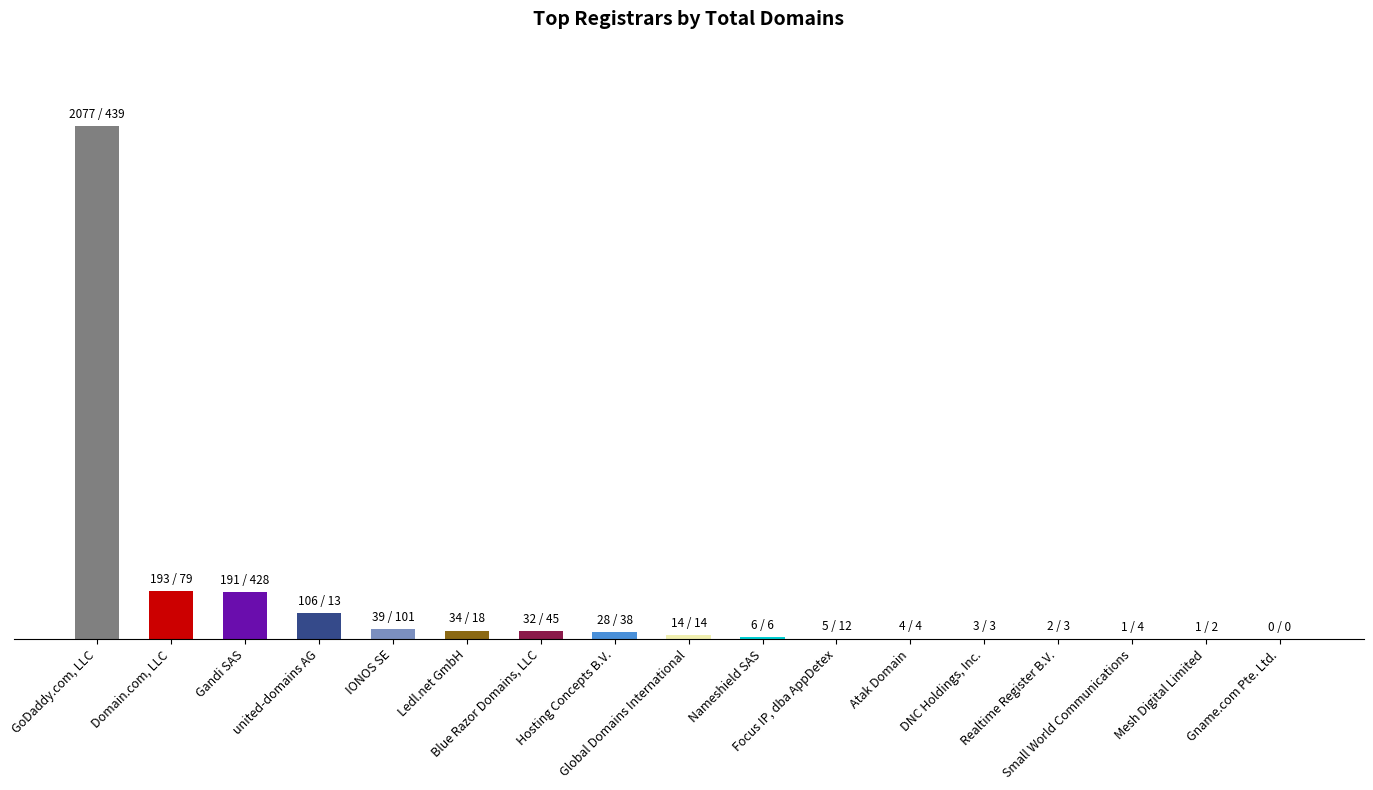

Which has a higher value, Blue Razor Domains, LLC or GoDaddy.com, LLC?

GoDaddy.com, LLC